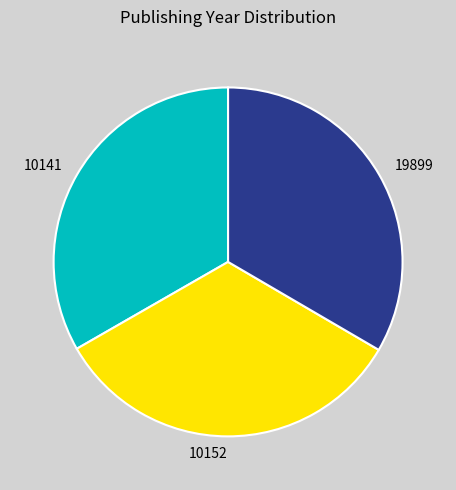

Approximately how many times larger is the value at 10141 compared to 10152?

1.0